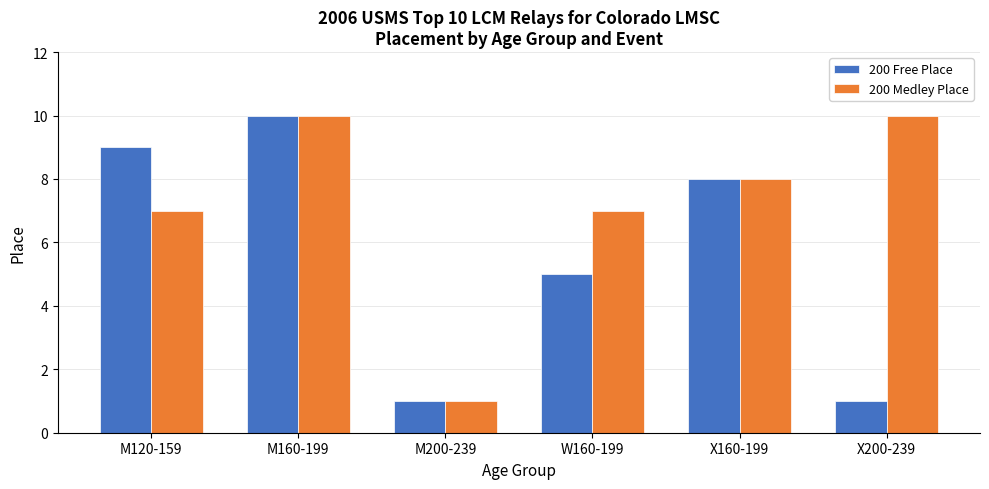

Which series changed the most between M200-239 and X200-239?

200 Medley Place